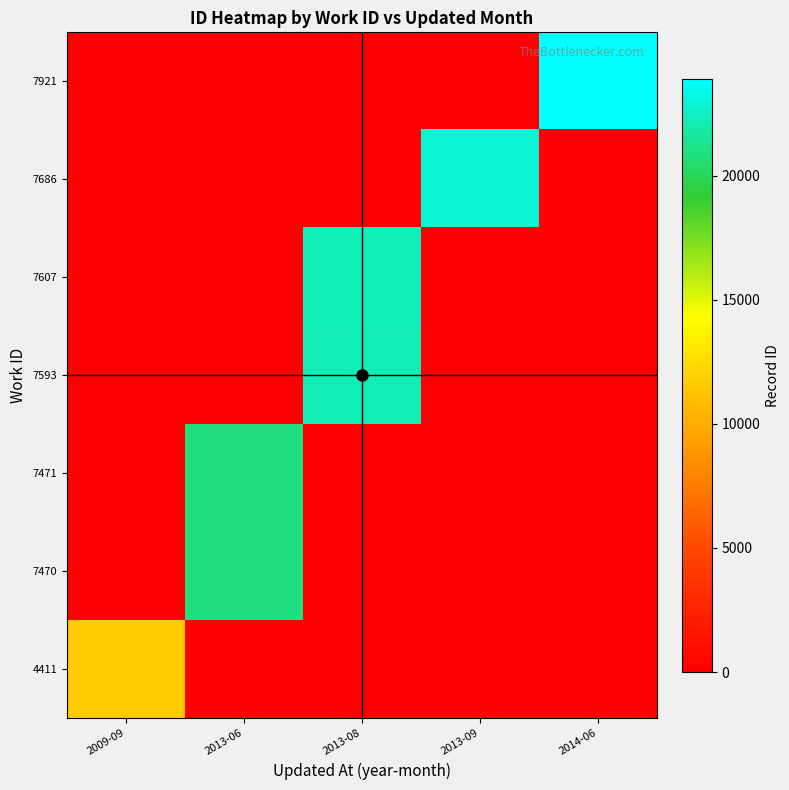

What is the difference between the highest and lowest values at 2013-09?

22813